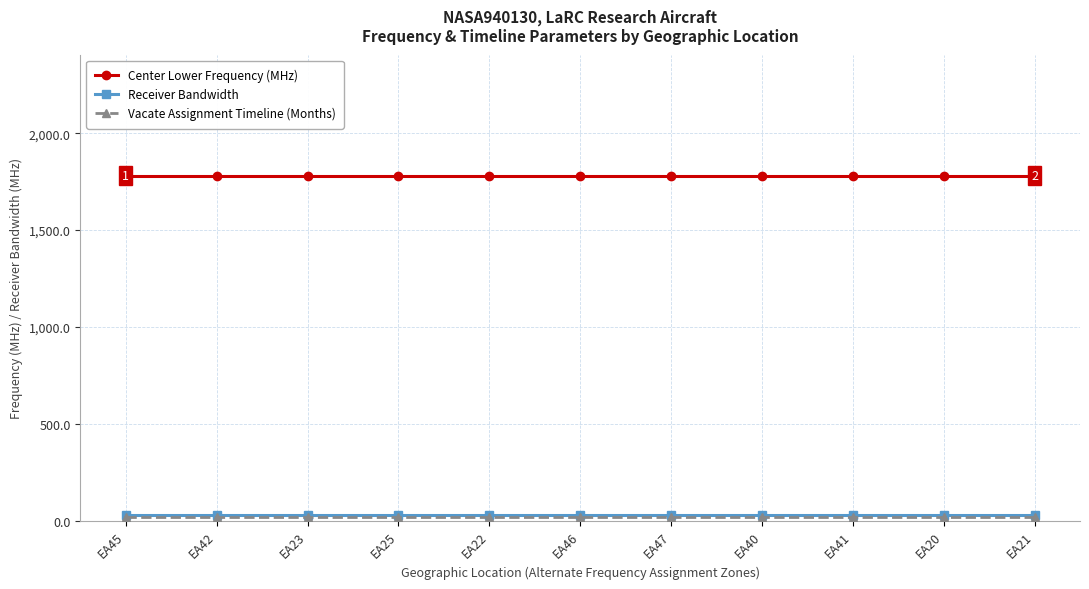

Is the value of Center Lower Frequency (MHz) at EA21 greater than the value of Receiver Bandwidth at EA45?

Yes